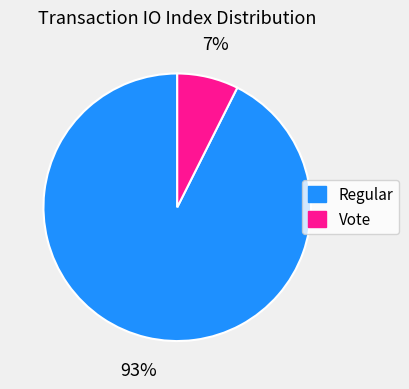

To the nearest percent, what portion does Vote represent?

7%